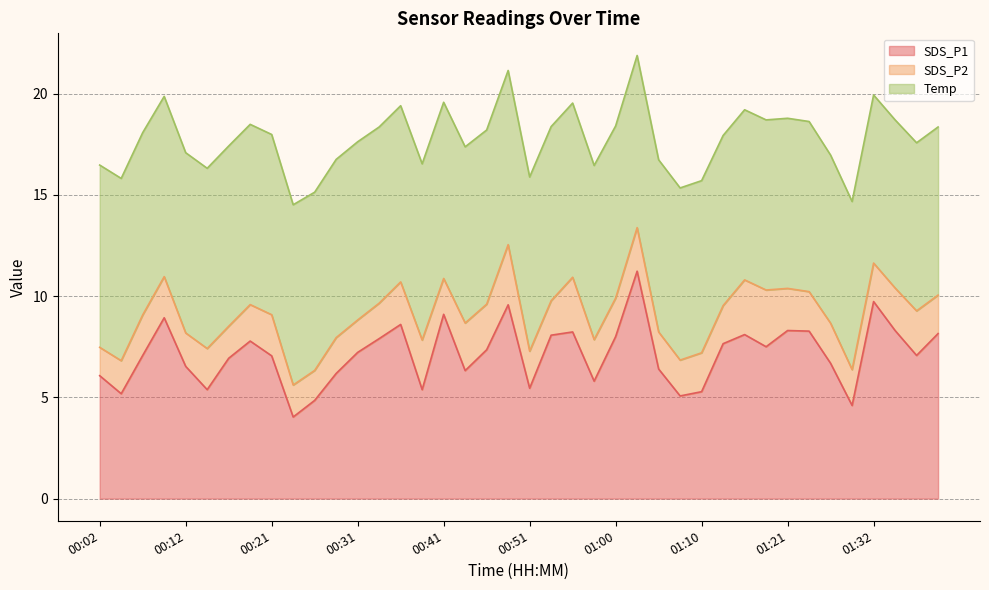

Reading right to left, what are all the values shown in this chart?

SDS_P1: 8.2	7.1	8.3	9.7	4.6	6.7	8.3	8.3	7.5	8.1	7.7	5.3	5.1	6.4	11.2	8.0	5.8	8.2	8.1	5.5	9.6	7.3	6.3	9.1	5.4	8.6	7.9	7.2	6.2	4.8	4.0	7.0	7.8	6.9	5.4	6.5	8.9	7.1	5.2	6.1
SDS_P2: 1.9	2.2	2.1	1.9	1.8	2.0	1.9	2.1	2.8	2.7	1.9	1.9	1.8	1.8	2.1	1.9	2.0	2.7	1.7	1.8	3.0	2.2	2.4	1.8	2.5	2.1	1.8	1.6	1.8	1.5	1.6	2.0	1.8	1.6	2.0	1.6	2.0	2.0	1.6	1.4
Temp: 8.3	8.3	8.3	8.3	8.3	8.3	8.4	8.4	8.4	8.4	8.4	8.5	8.5	8.5	8.5	8.5	8.6	8.6	8.6	8.6	8.6	8.6	8.7	8.7	8.7	8.7	8.7	8.8	8.8	8.8	8.9	8.9	8.9	8.9	8.9	8.9	8.9	9.0	9.0	9.0